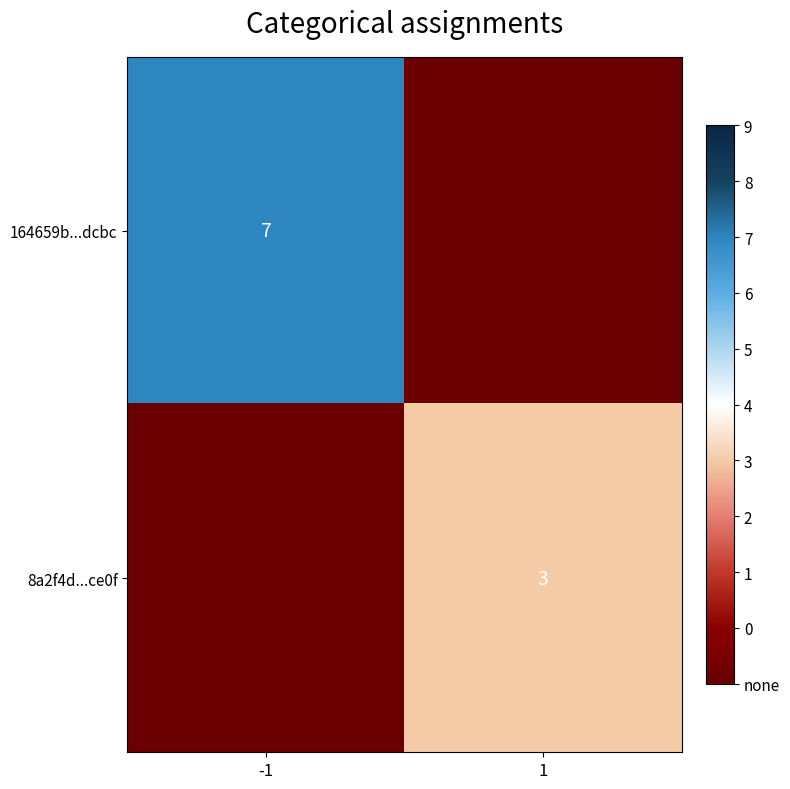

The 8a2f4d...ce0f series shows 3 at 1. True or false?

True